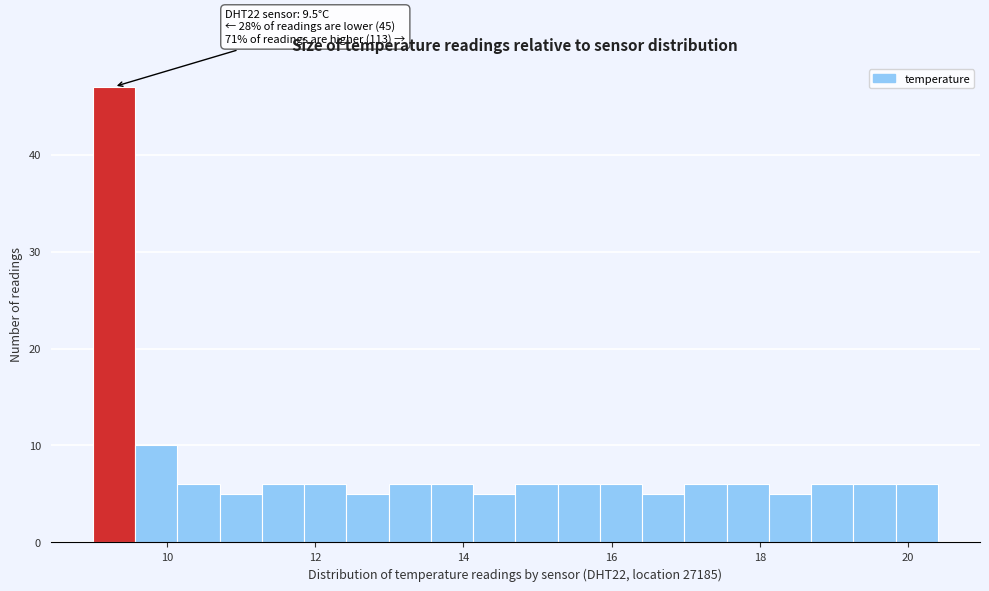

Read against the x-axis, roughly where is the centre of the tallest bar?

9.2